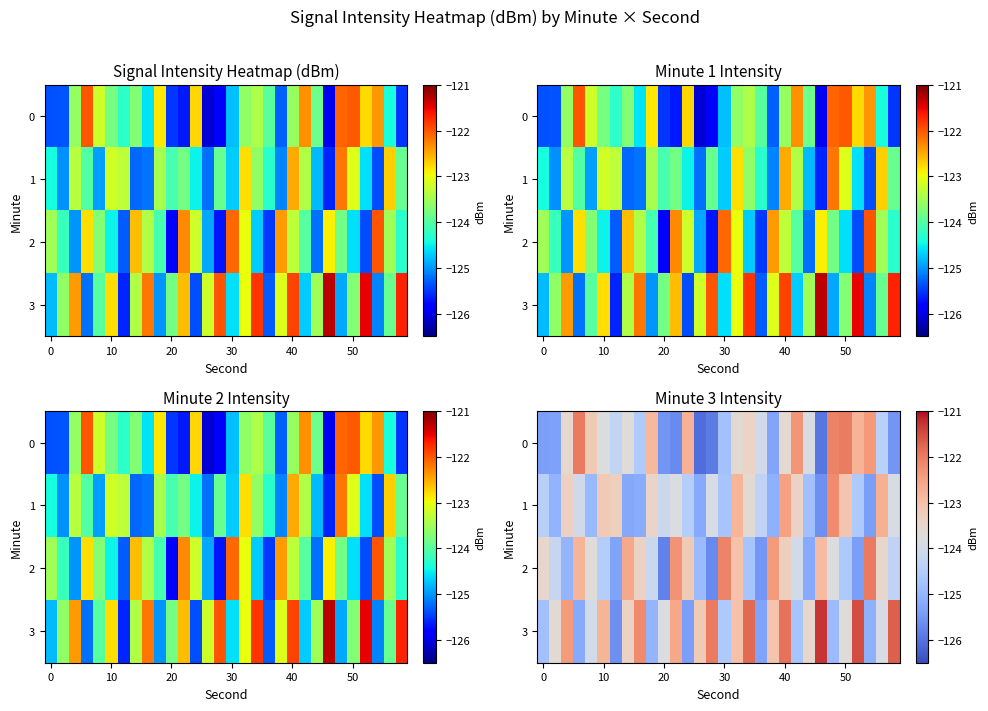

What is the average value of the 3 series?

-123.5